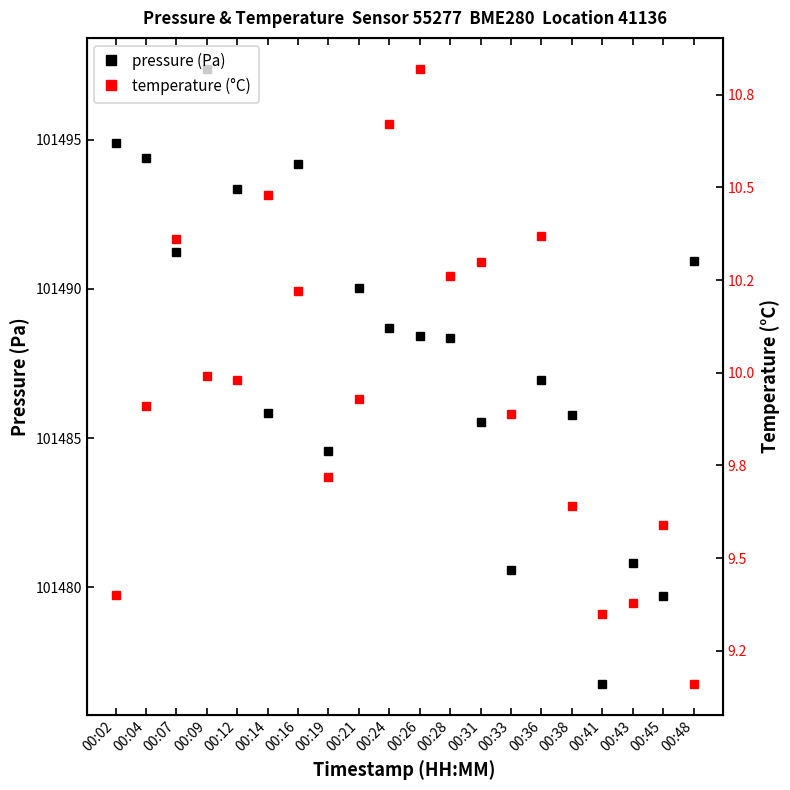

How many lines are shown in the chart?

2